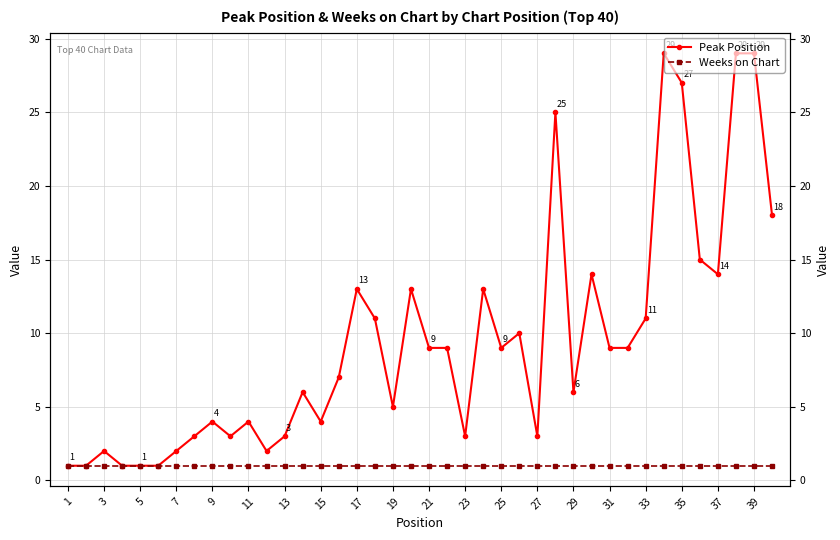

Which series has the widest spread of values?

Peak Position